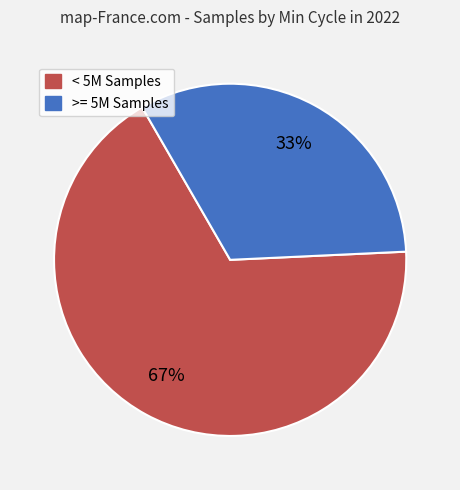

Does any single category account for the majority?

Yes